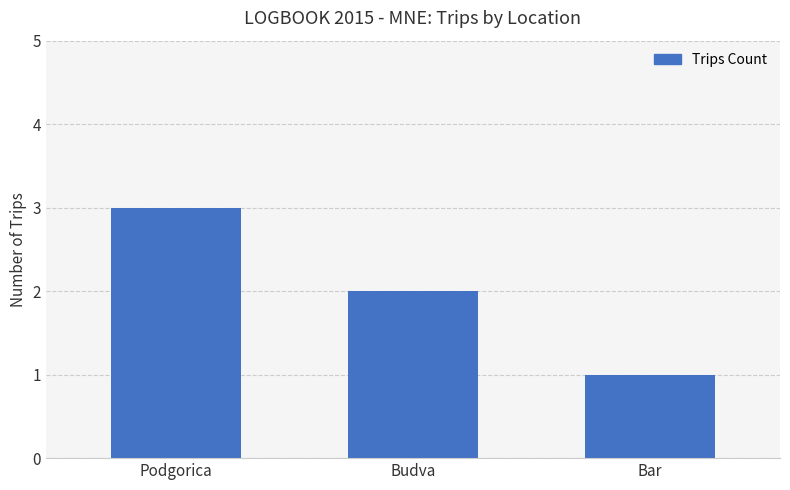

How many distinct data groups are displayed?

1